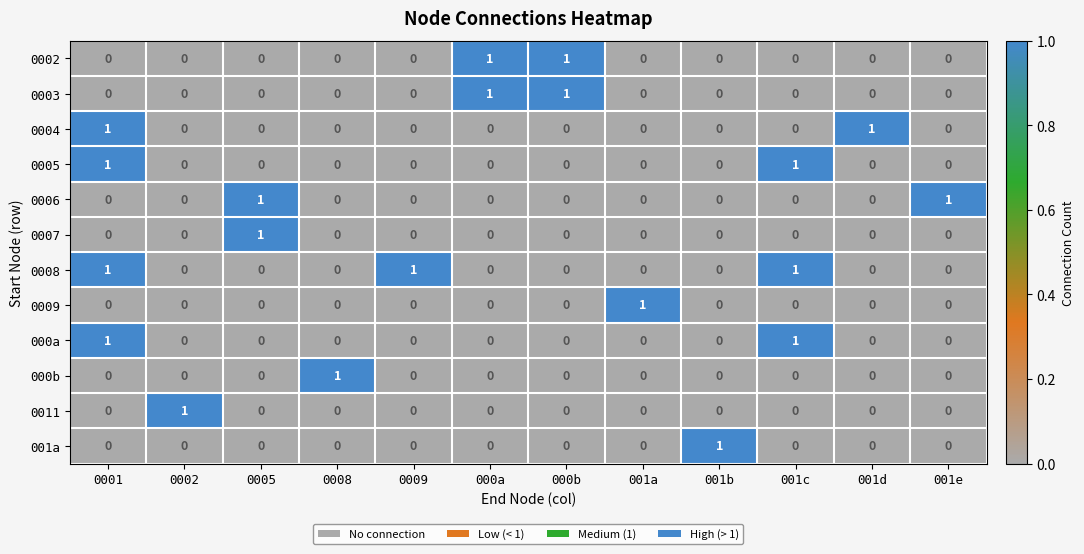

What is the sum of all 0008 values?

3